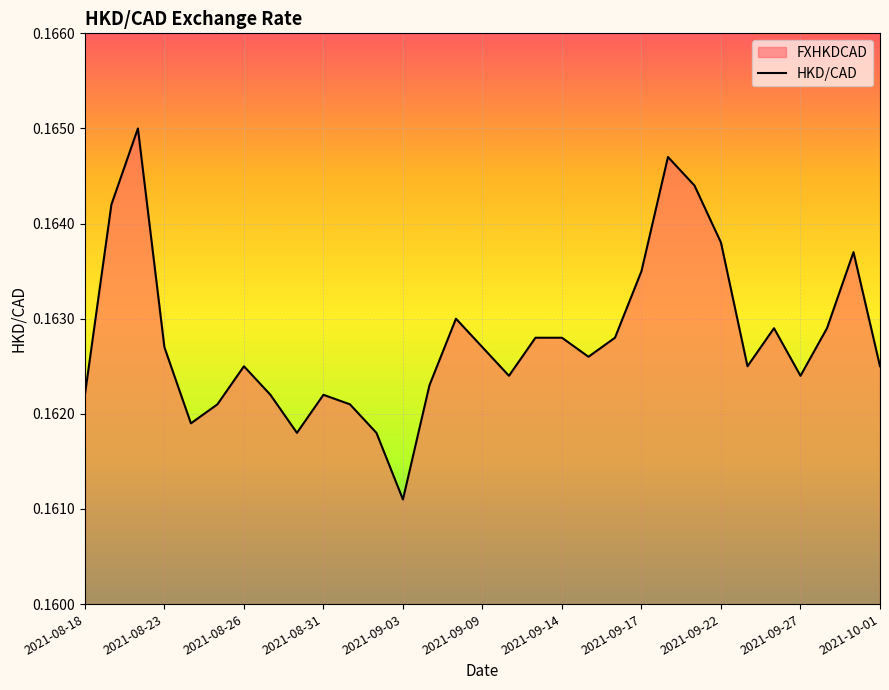

At which category does the chart reach its minimum across all series?

2021-09-03